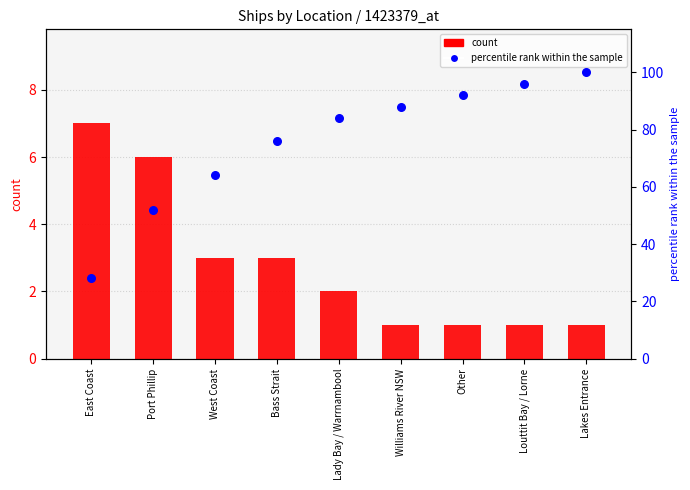

At which category is the sum across all series the highest?

Lakes Entrance